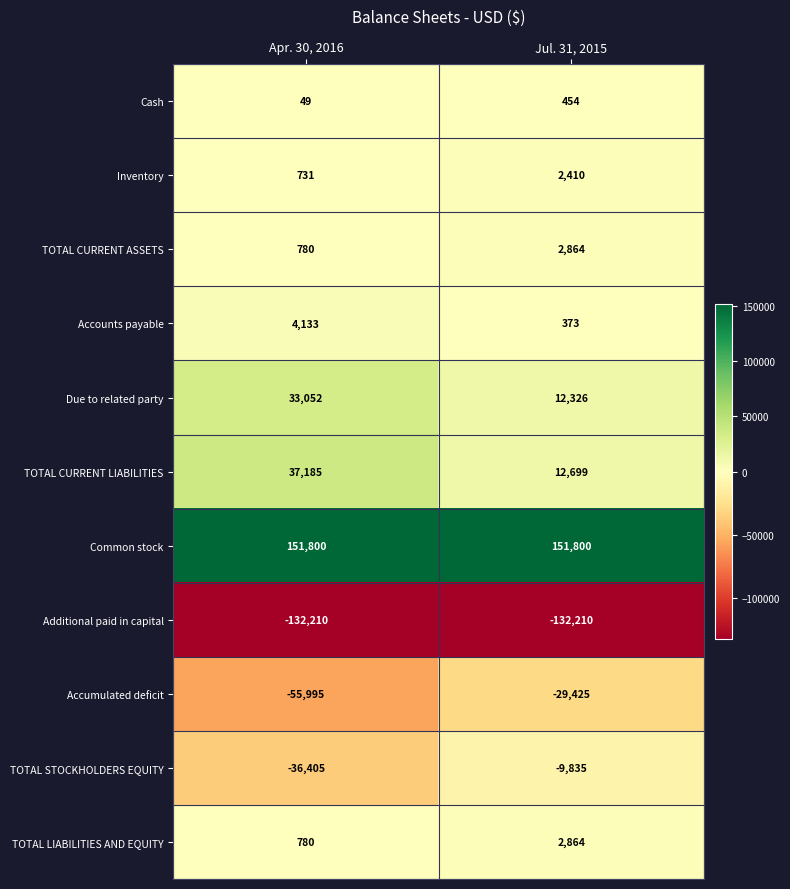

What is the difference between the highest and lowest values at Jul. 31, 2015?

284010